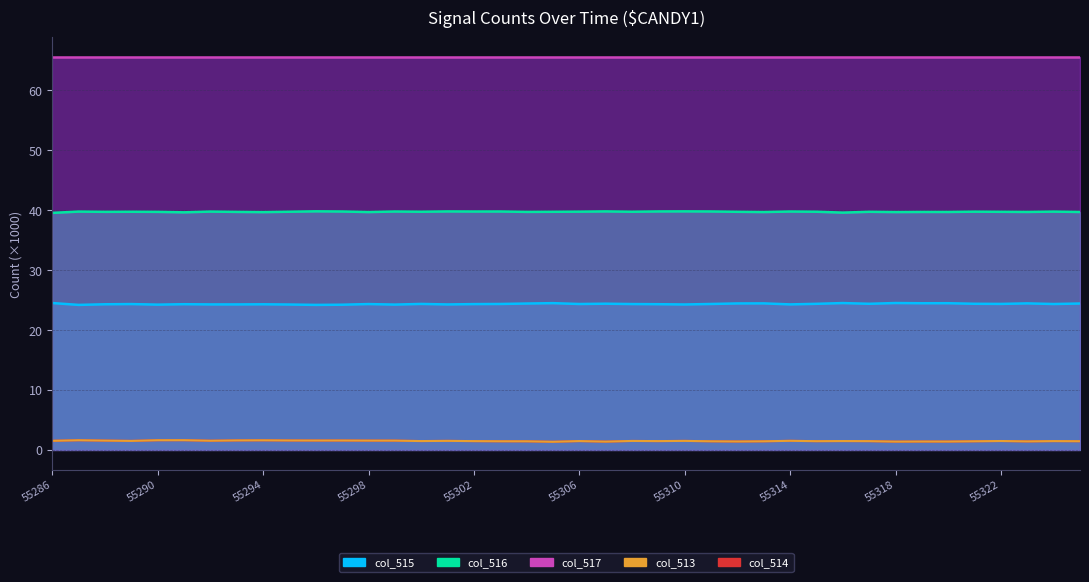

True or false: col_515 and col_516 intersect in this chart.

False